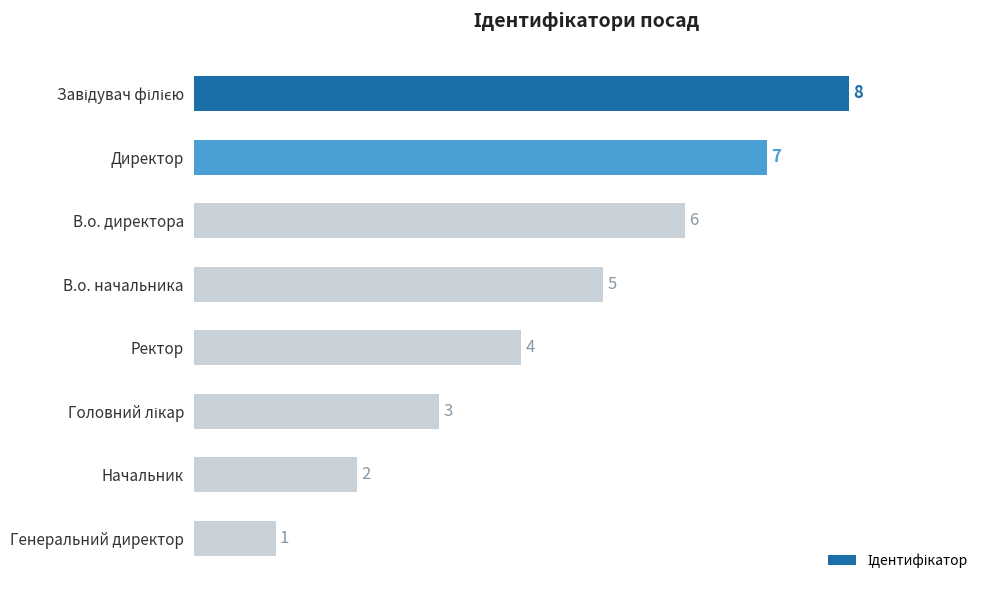

What is the difference between the maximum and minimum values?

7